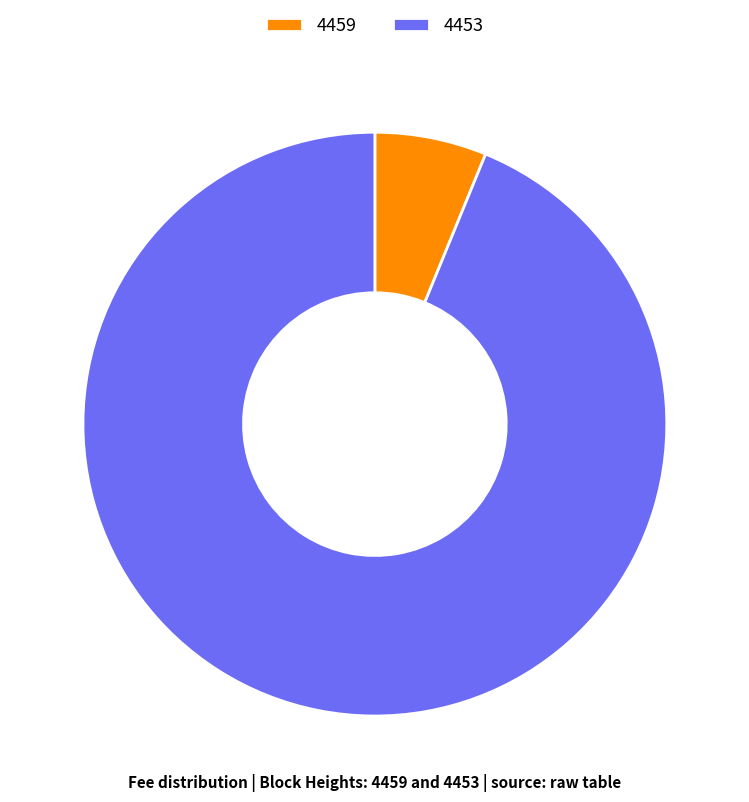

The 4453 slice represents 99% of the pie. True or false?

False